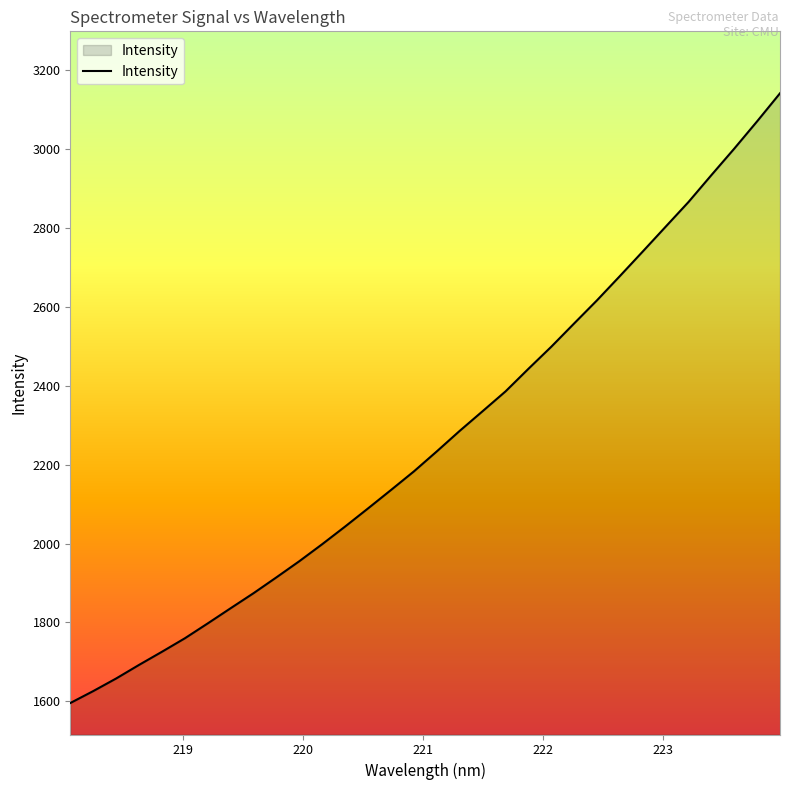

What is the minimum value shown in the chart?

1595.7